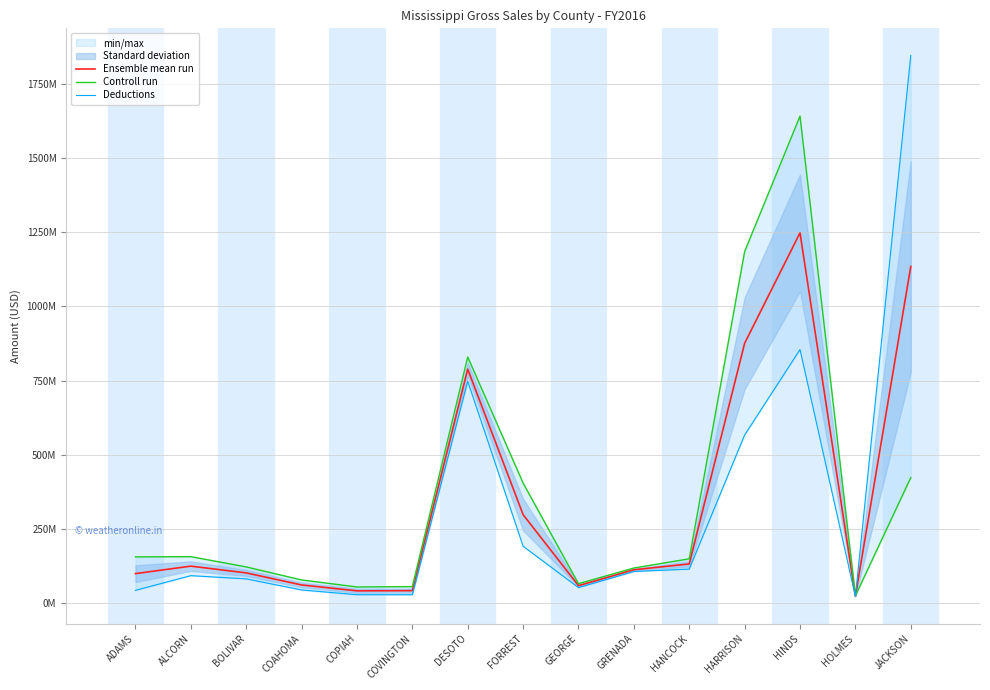

What is the value of the Ensemble mean run point at the 14th from the left?

21969377.5